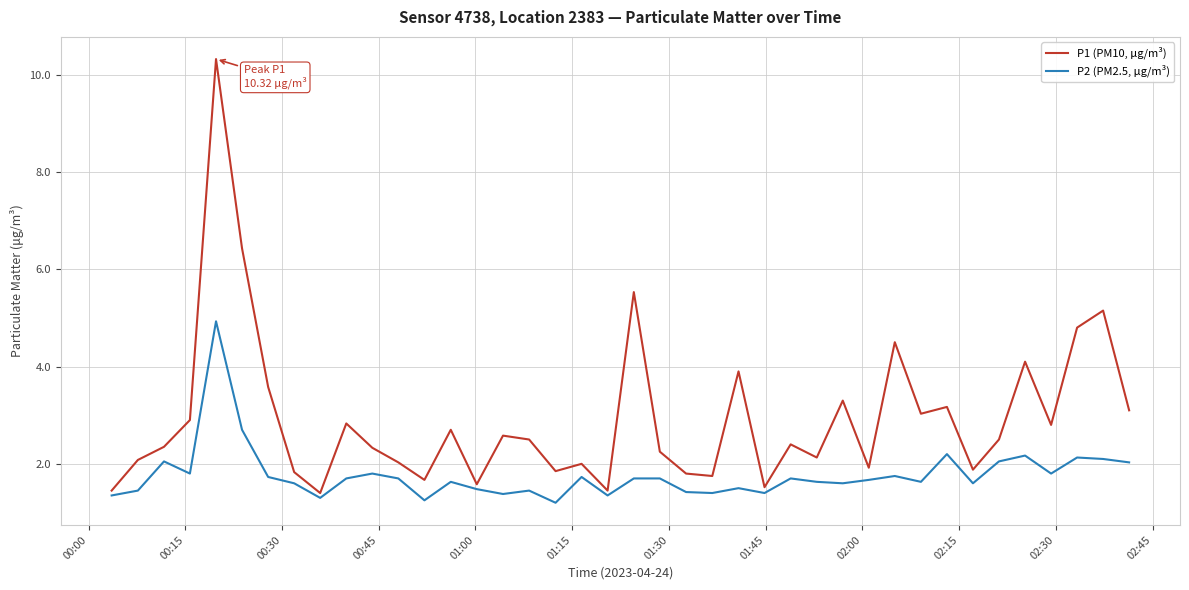

Does the chart display data point markers on the line(s)?

No